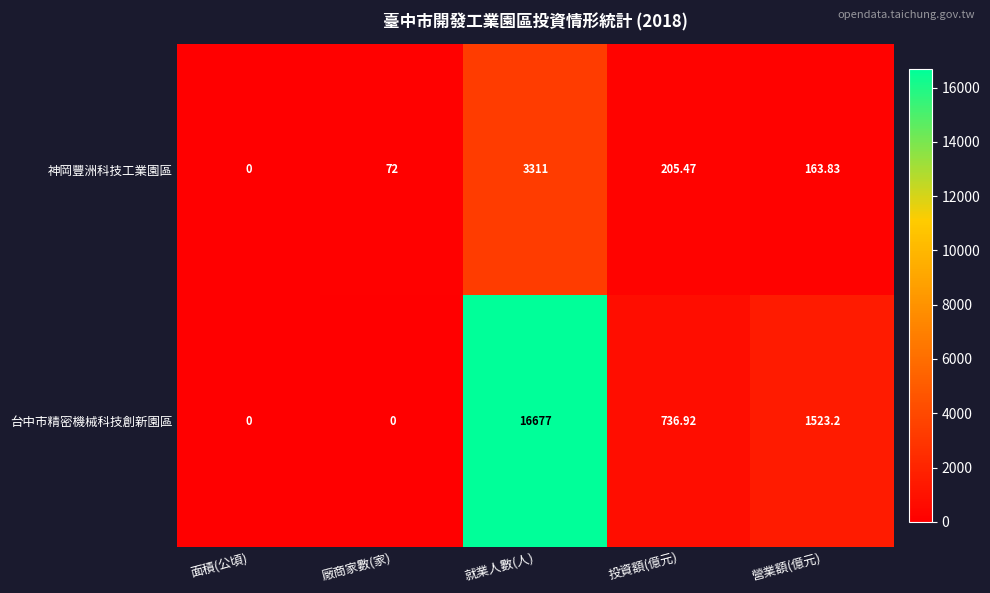

What is the total value across all series at 廠商家數(家)?

72.0